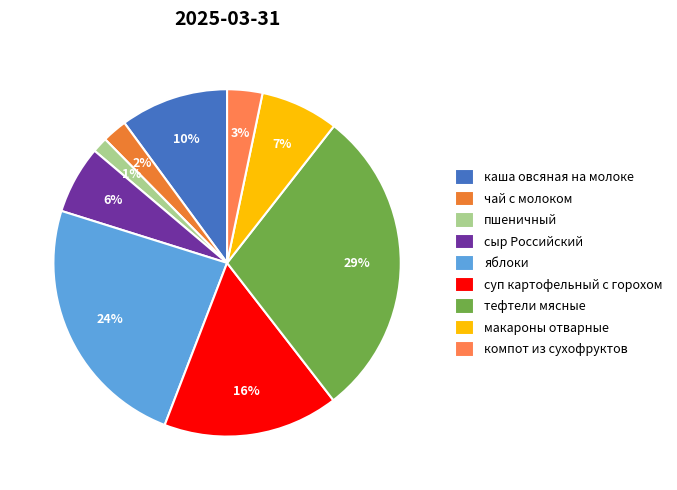

Which has a higher value, суп картофельный с горохом or тефтели мясные?

тефтели мясные